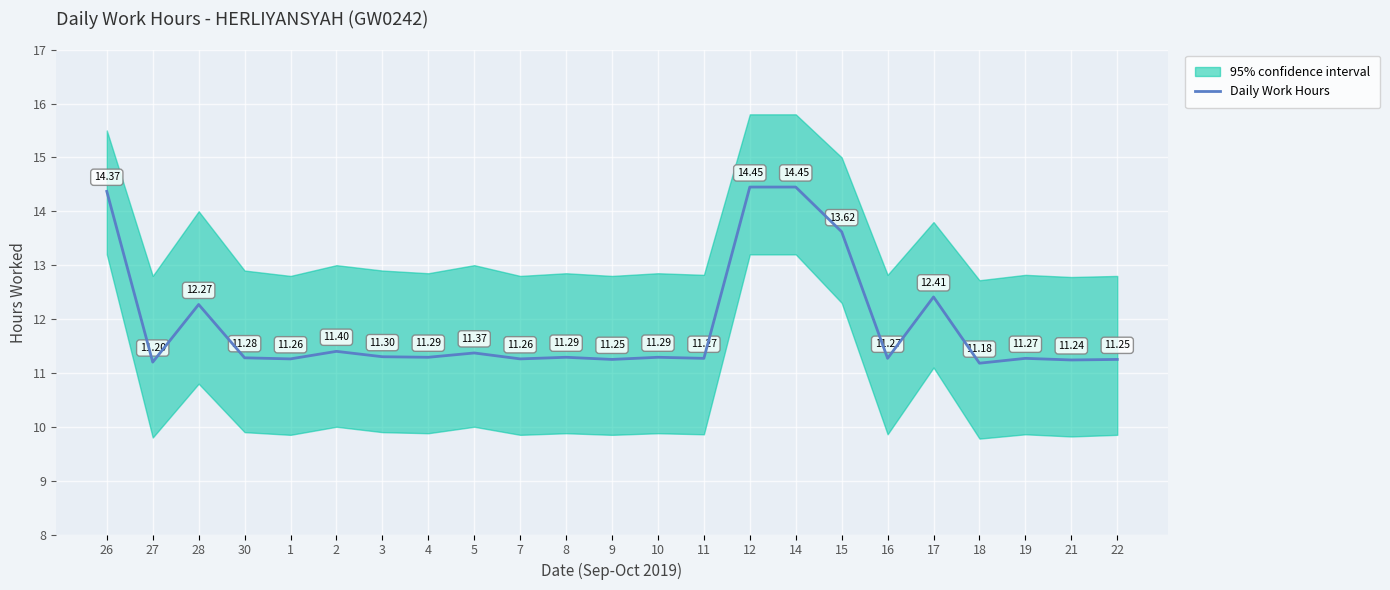

How many points are higher than both their immediate neighbors (excluding endpoints)?

7